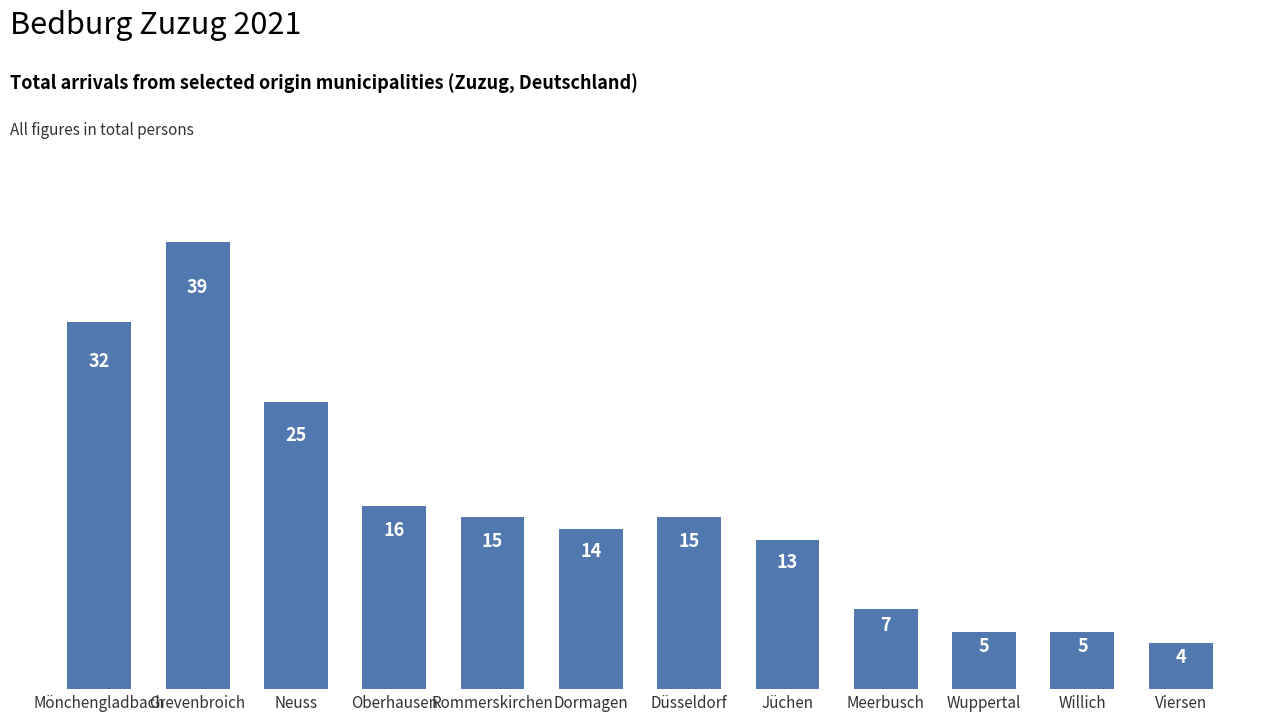

What is the ratio of the value at Mönchengladbach to the value at Meerbusch?

4.6